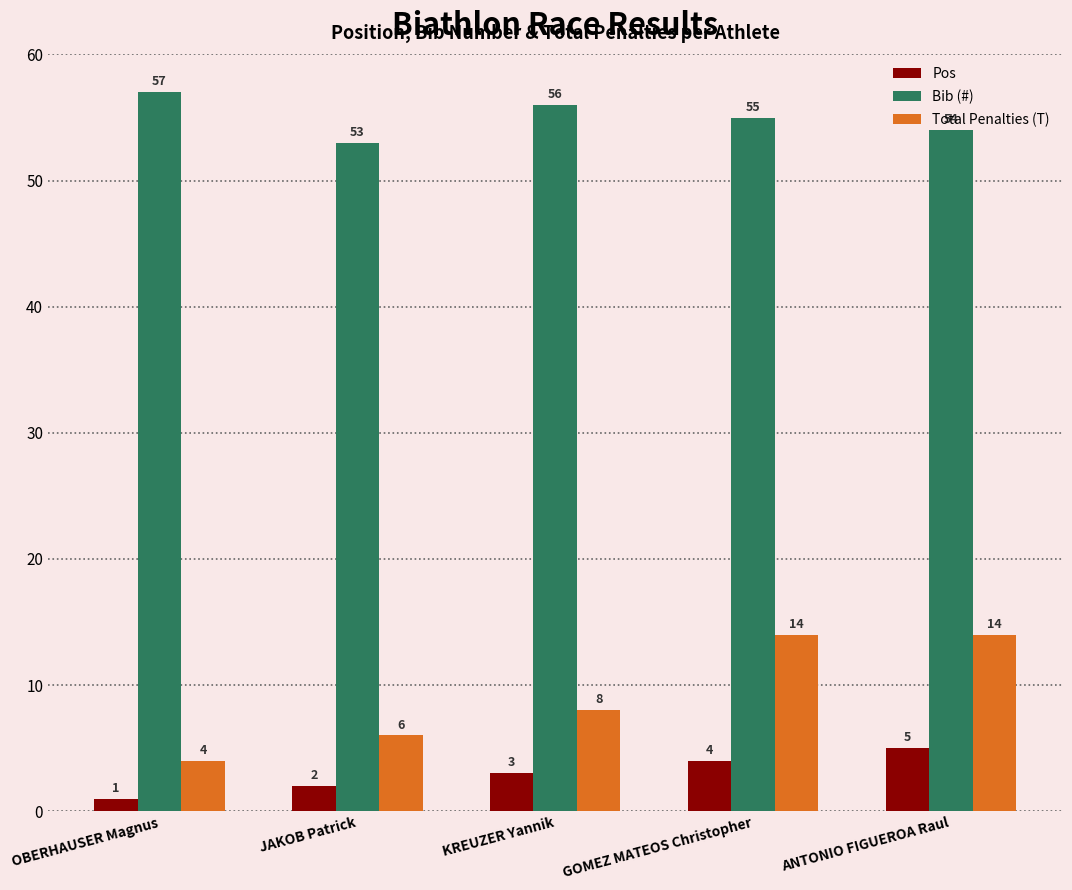

What is the label of the 5th bar from the left?

ANTONIO FIGUEROA Raul